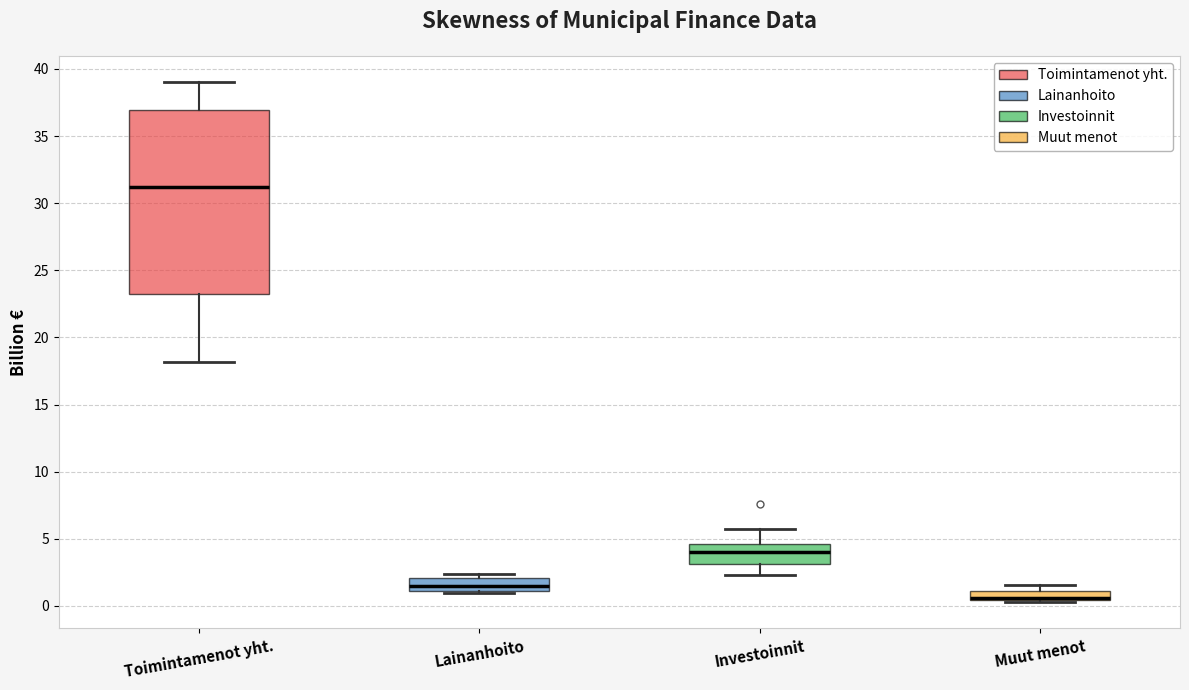

Where is the upper edge of the box for Toimintamenot yht. on the y-axis? The values are not printed on the chart, so give them approximately, as read against the axis.

37.0